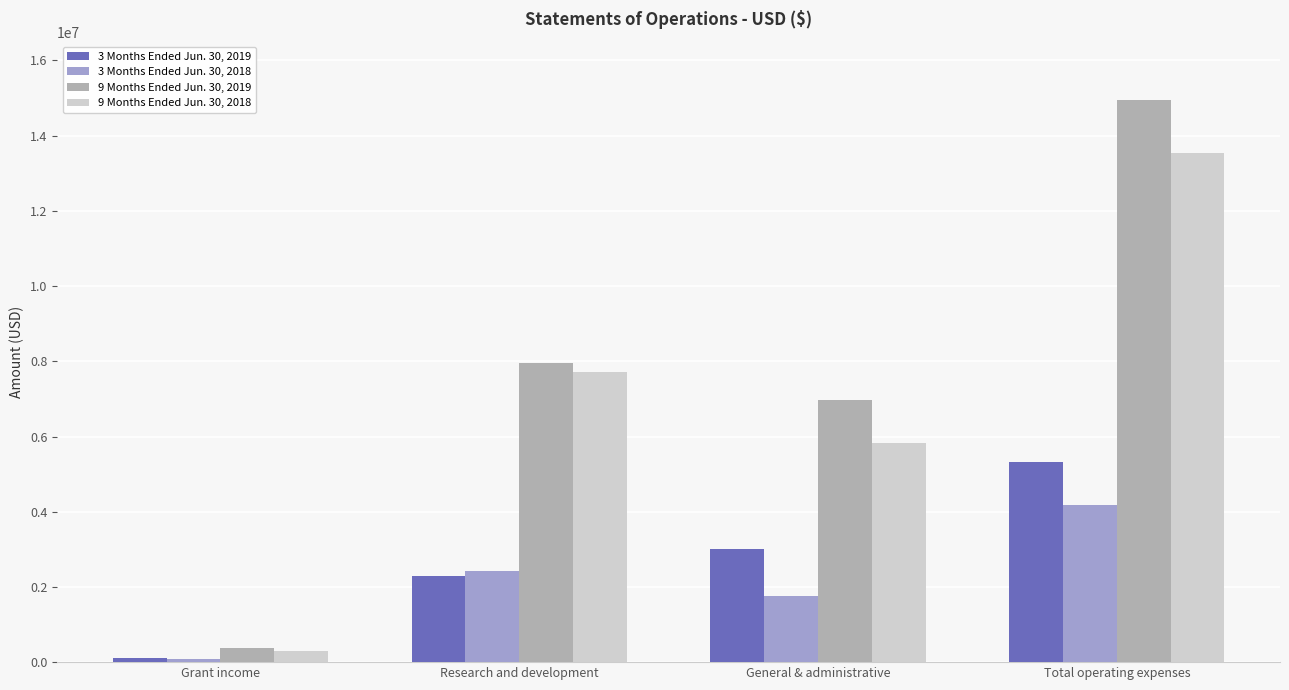

Reading left to right, what are all the values shown in this chart?

3 Months Ended Jun. 30, 2019: 108938	2298555	3020482	5319037
3 Months Ended Jun. 30, 2018: 86459	2425562	1748971	4174533
9 Months Ended Jun. 30, 2019: 386121	7956203	6981079	14937282
9 Months Ended Jun. 30, 2018: 297045	7713873	5823694	13537567